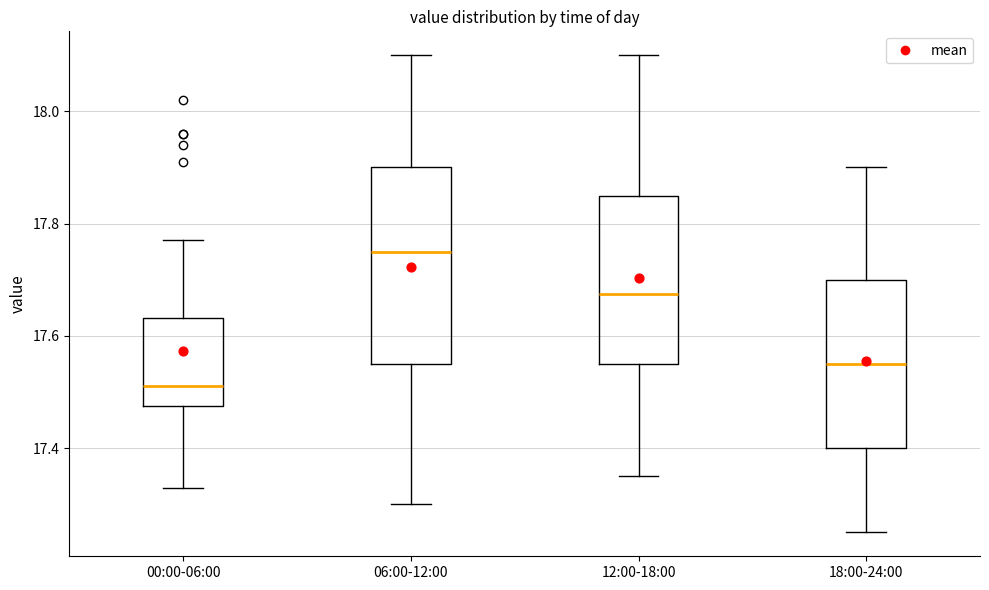

Comparing the boxes themselves (not the whiskers), which one is the tallest?

06:00-12:00